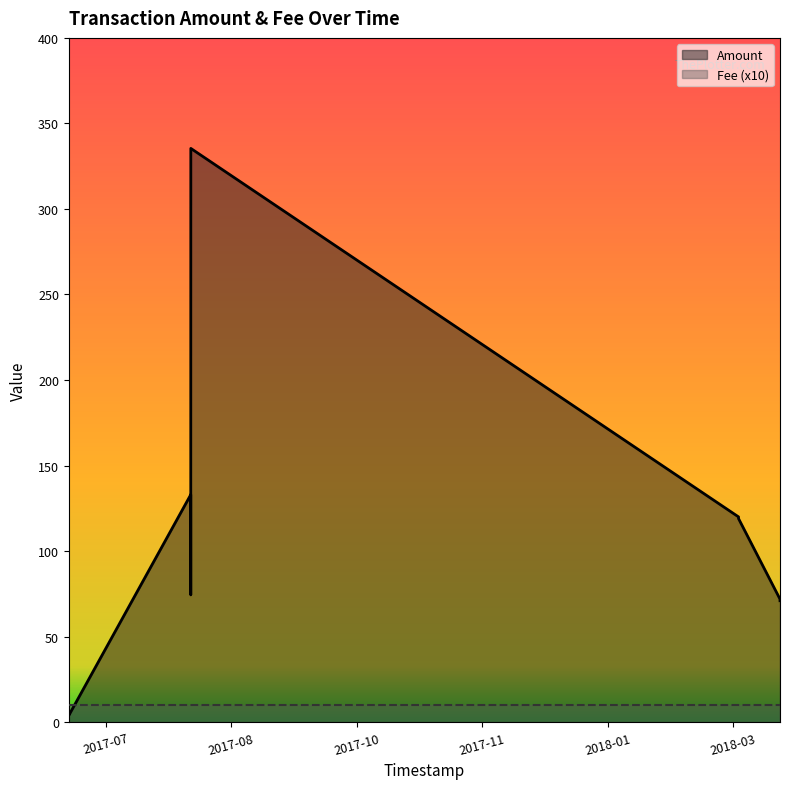

Does the chart display data point markers on the line(s)?

No